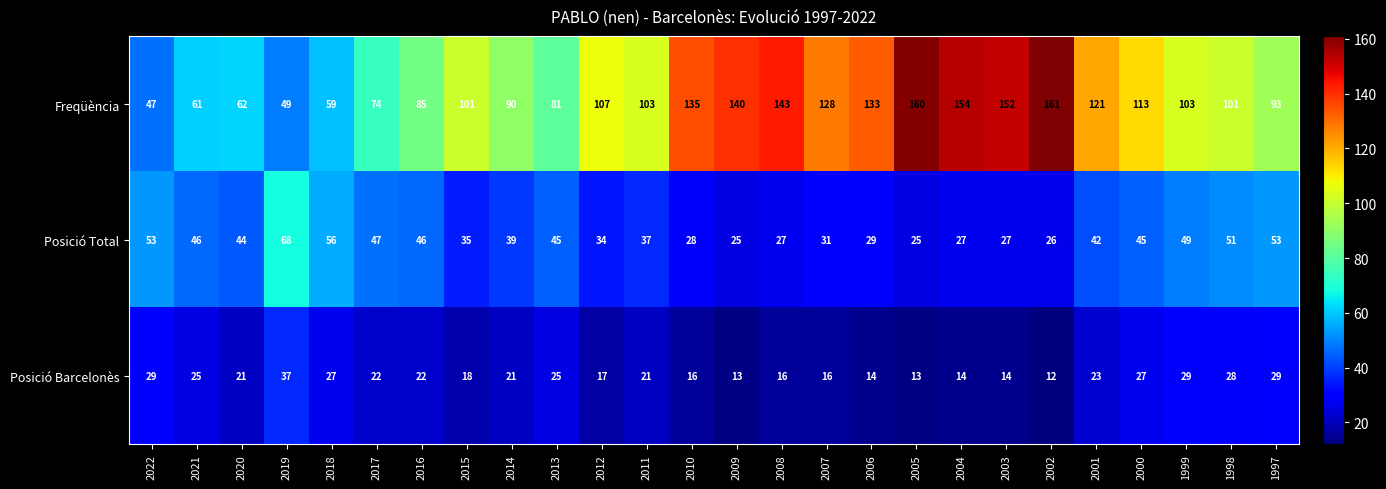

The value of Posició Barcelonès at 2007 is 16. True or false?

True